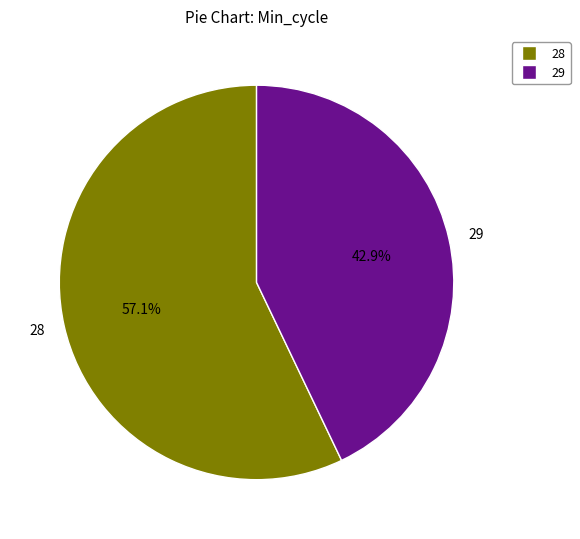

How many segments does this pie chart have?

2